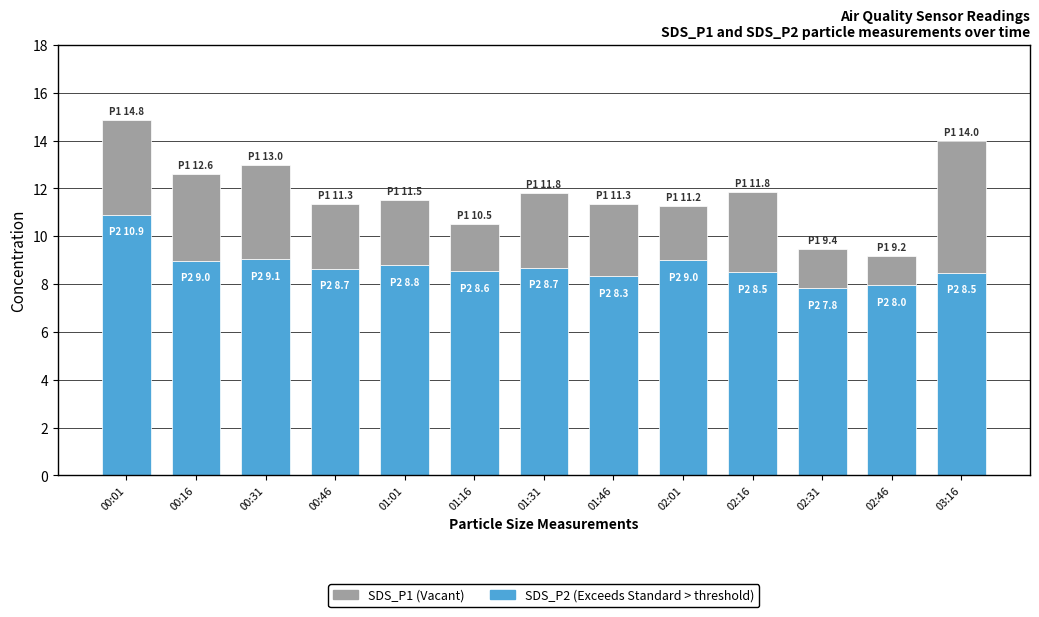

How many bars are there in total?

13